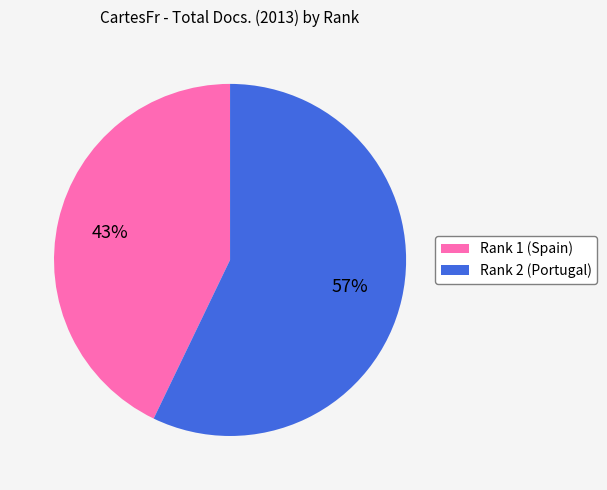

Is Rank 2 (Portugal) the majority of the pie?

Yes